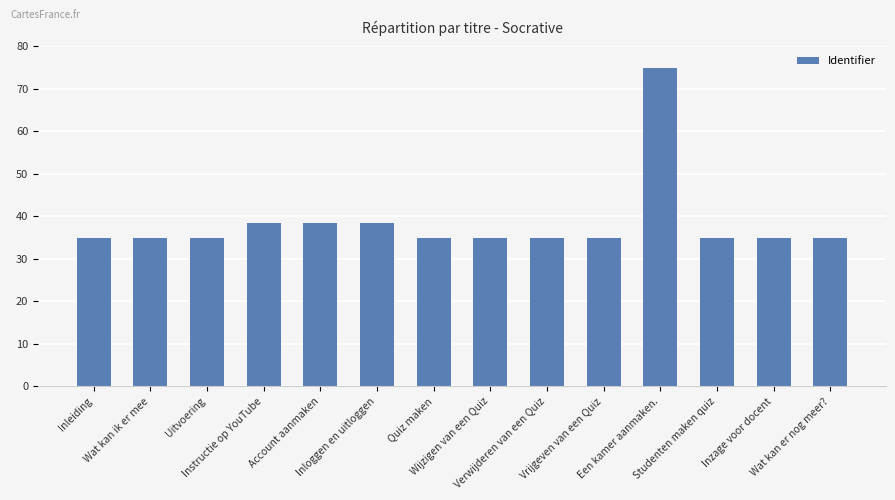

The chart shows a value of 35.0 at Wat kan er nog meer?. True or false?

True